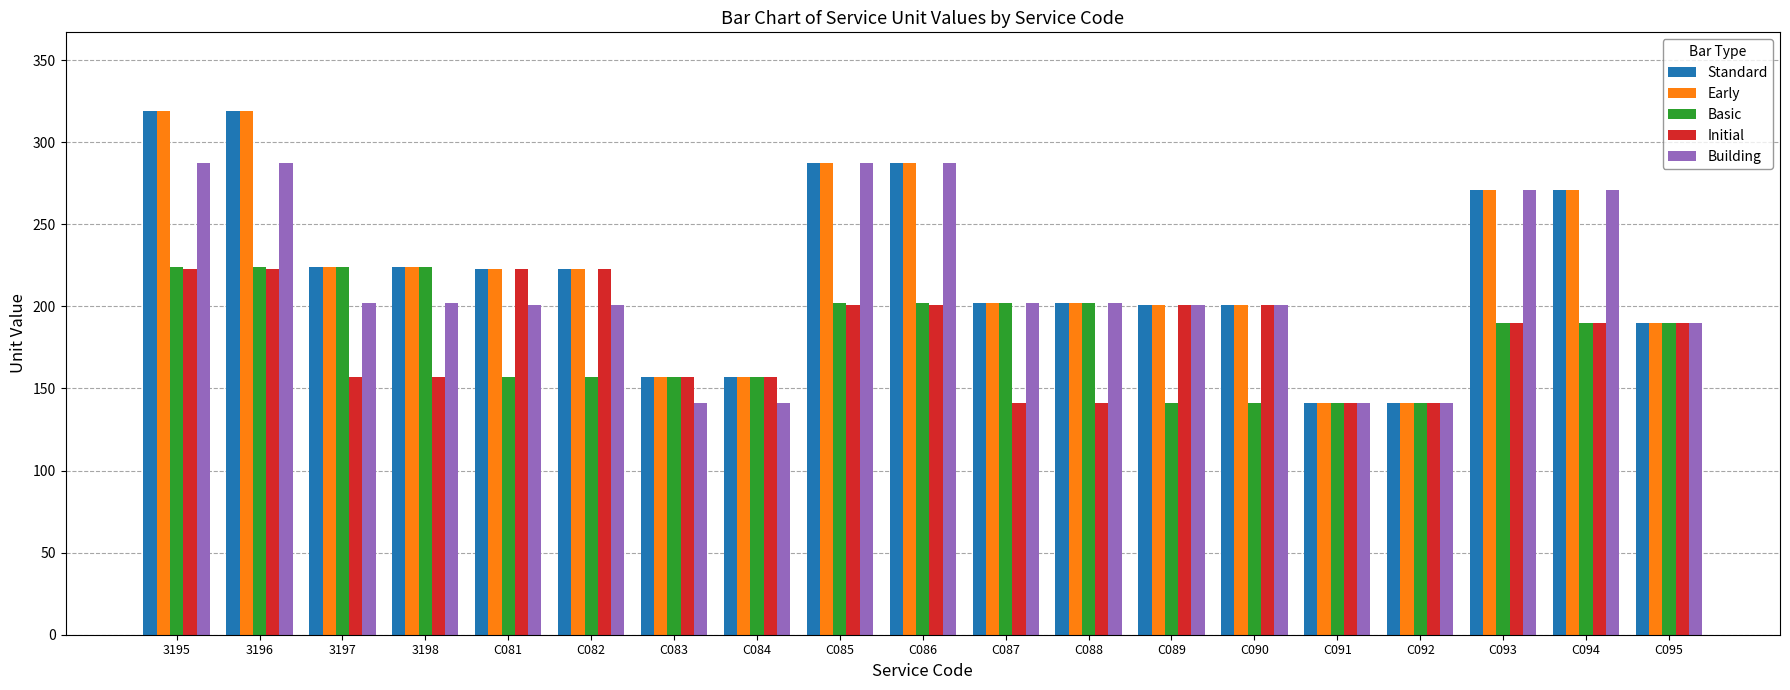

What is the difference between the highest and lowest values at 3196?

96